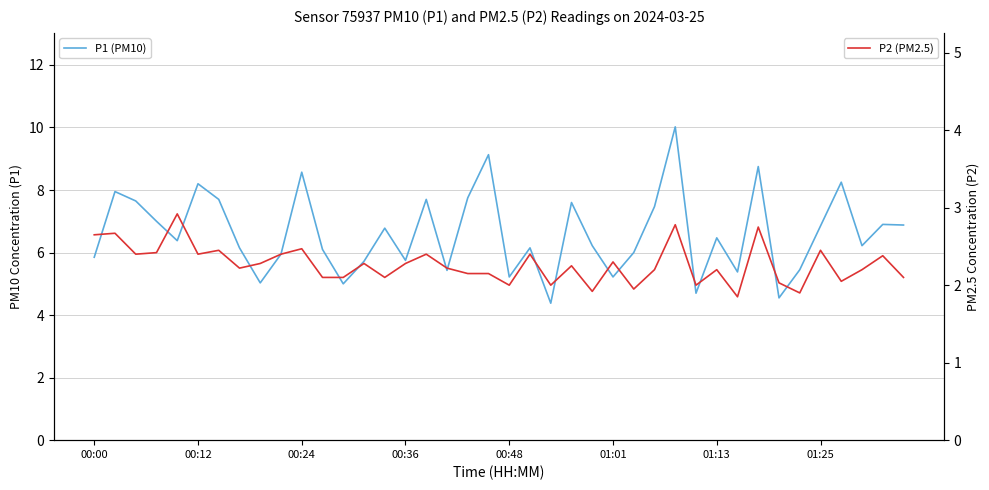

What is the value of the P1 (PM10) point at the 17th from the left?

7.7